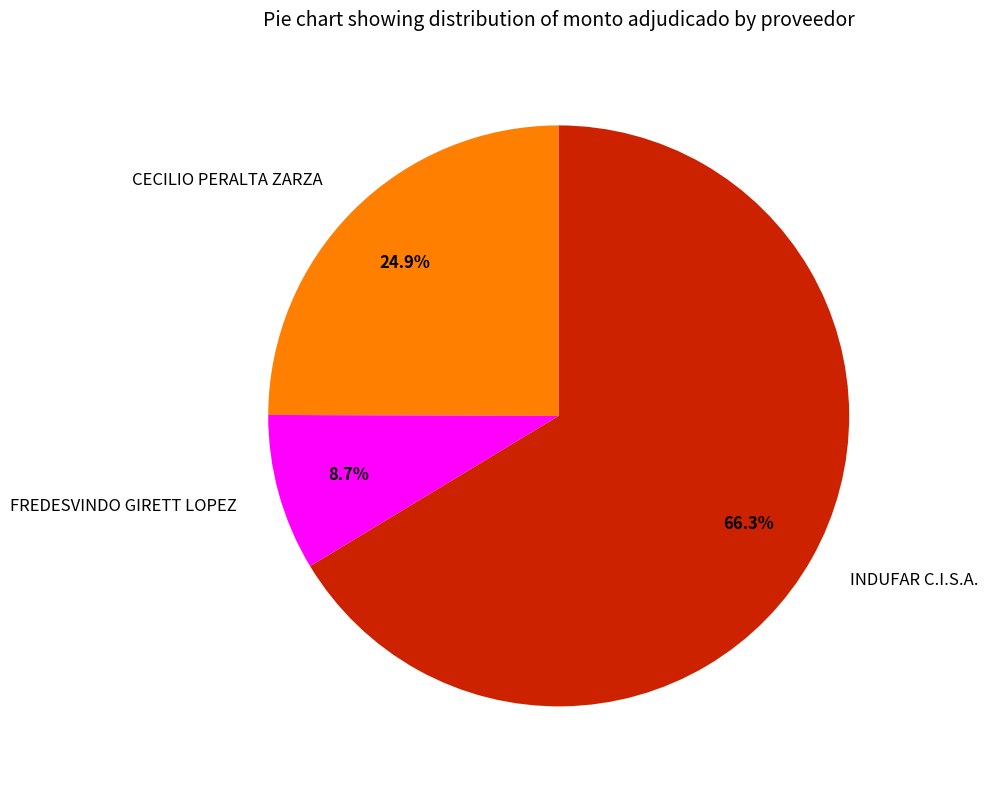

True or false: FREDESVINDO GIRETT LOPEZ accounts for 18% of the total.

False